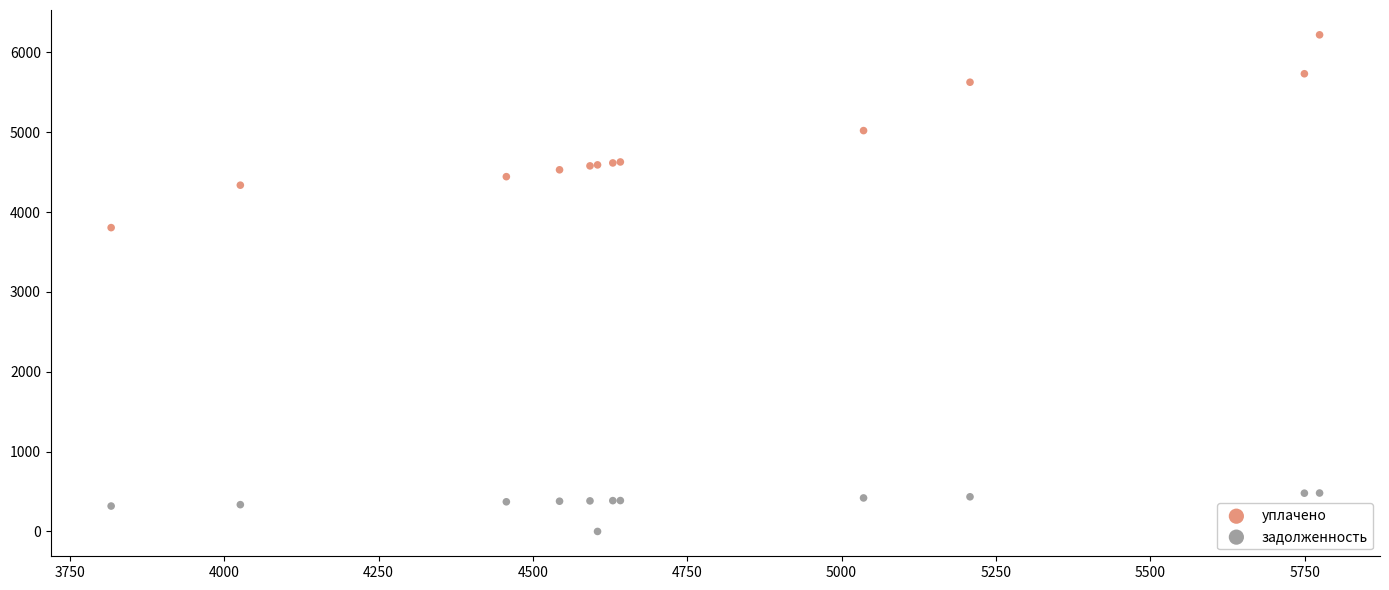

Across all series, what Y value is closest to 3109?

3804.6